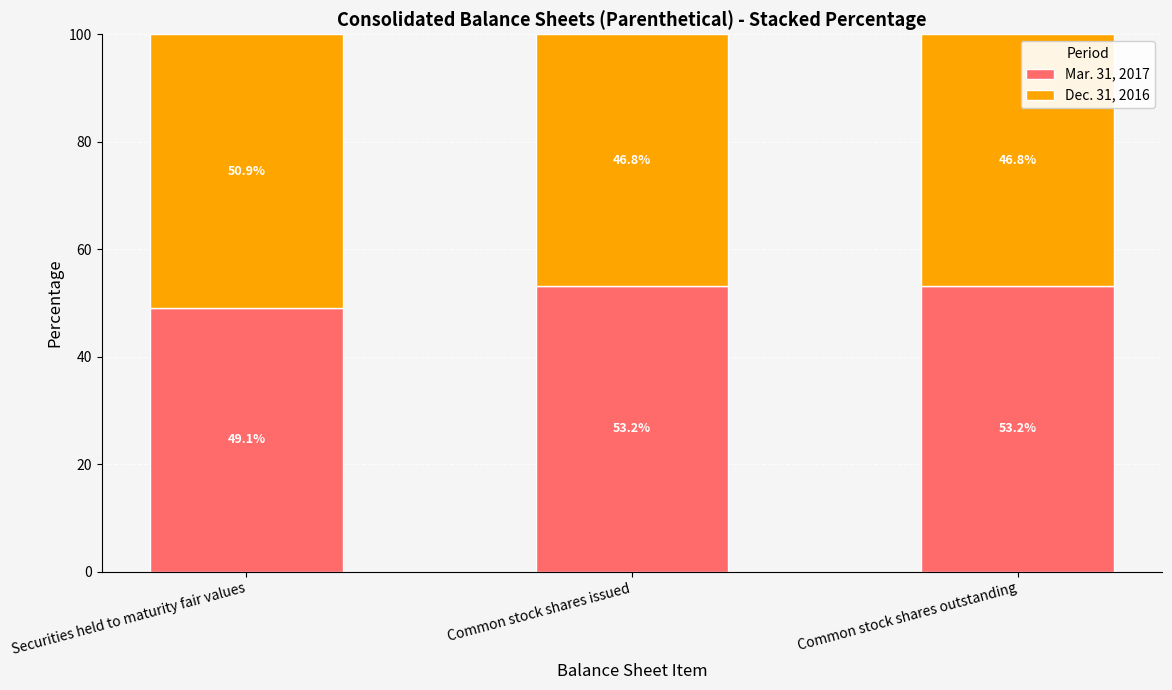

What is the total value across all series at Securities held to maturity fair values?

100.0